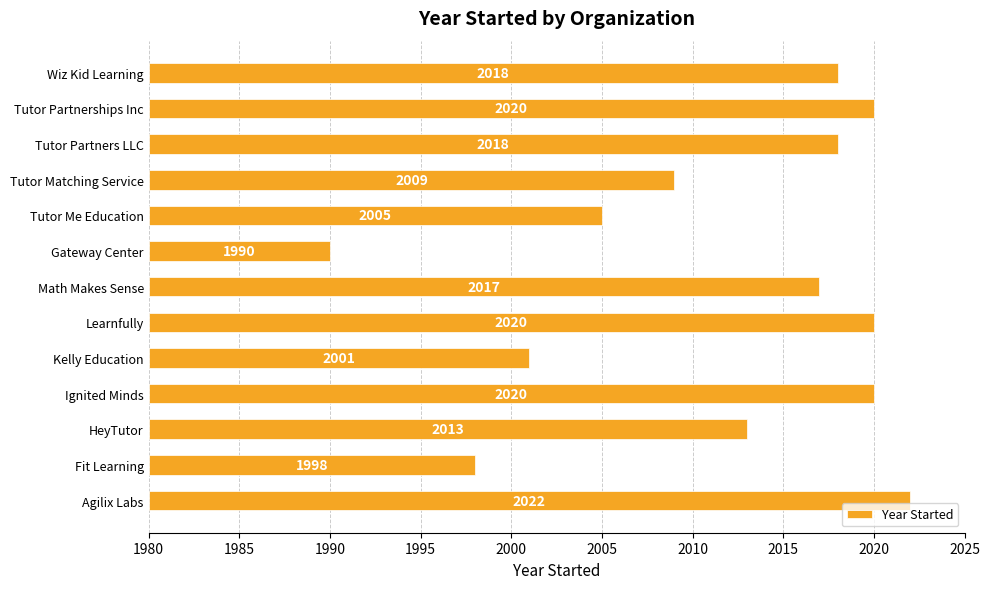

The value at Tutor Partners LLC is 22. True or false?

False